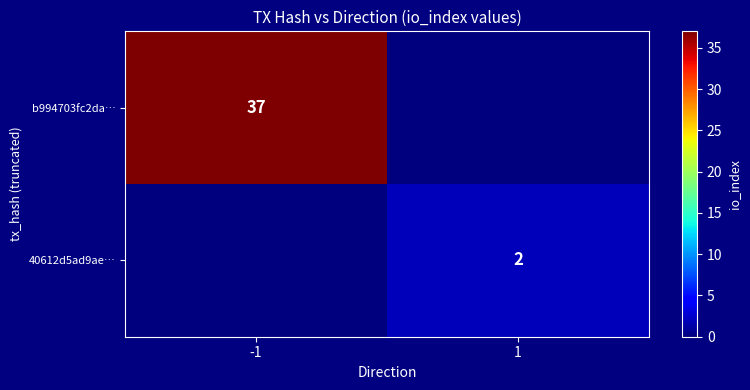

The b994703fc2da… series shows 10 at -1. True or false?

False